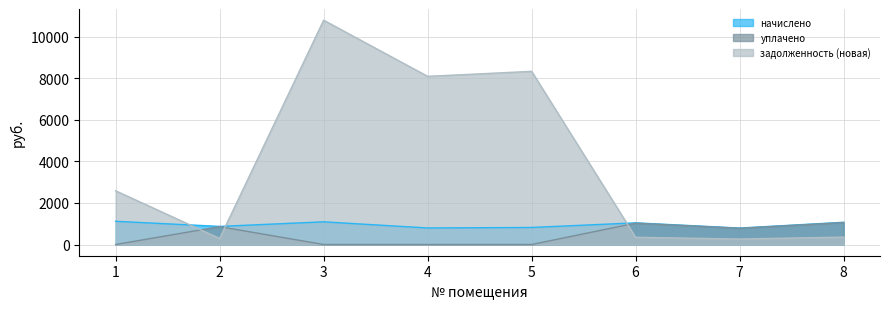

How many intersections are there between уплачено and задолженность (новая)?

3